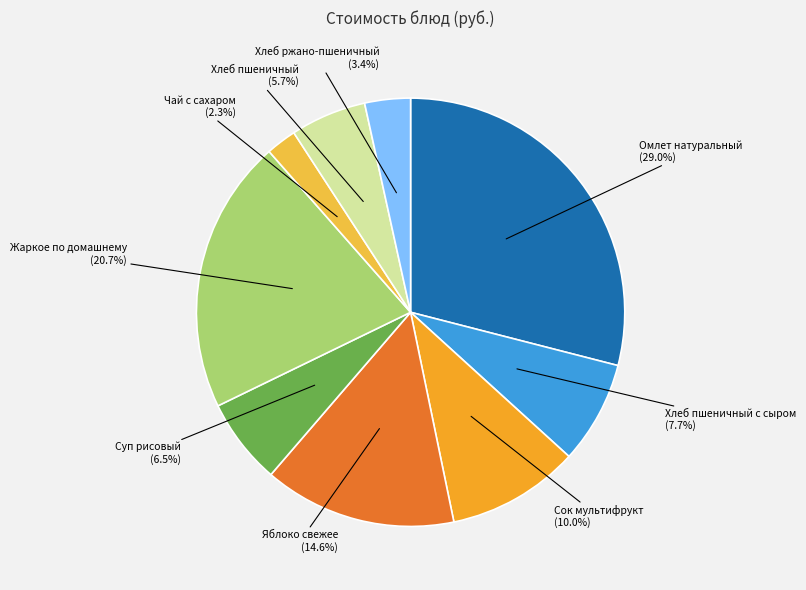

Is there a majority slice in this chart?

No